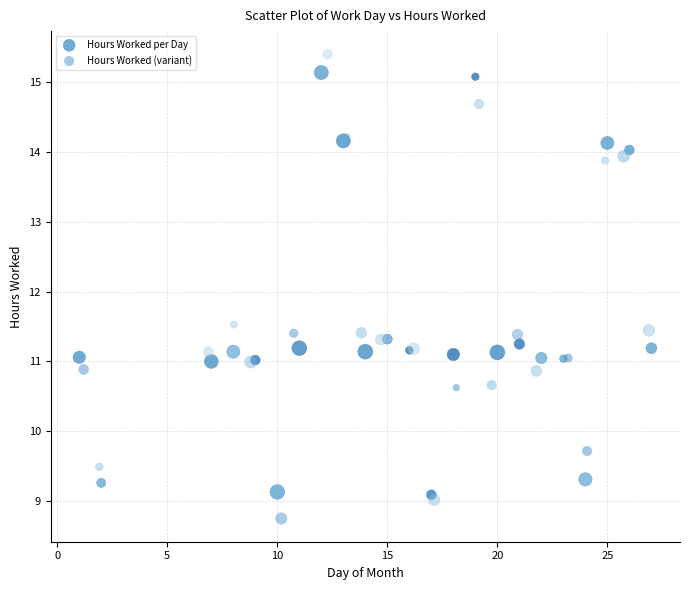

Which series contains the highest Y value?

Hours Worked (variant)